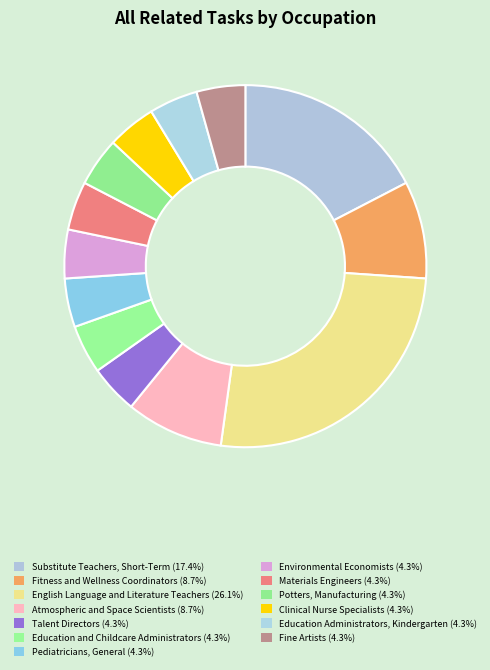

Count the number of slices in the pie.

13